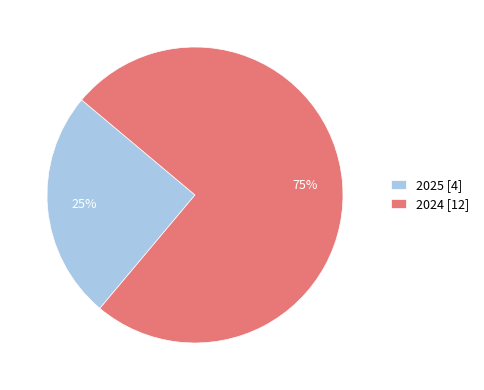

How many segments does this pie chart have?

2